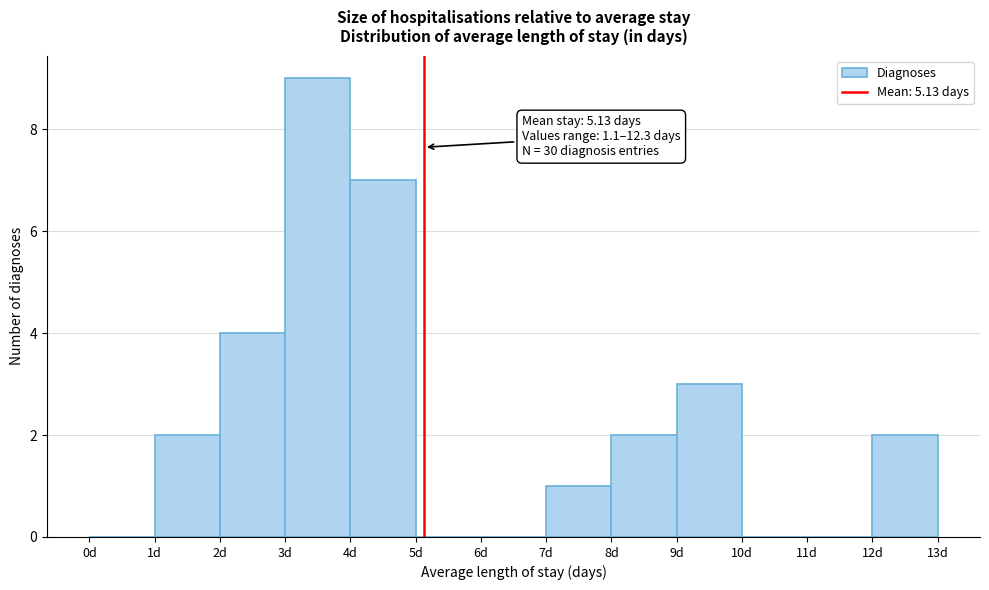

Over which range of the x-axis is the bar tallest?

3 to 4